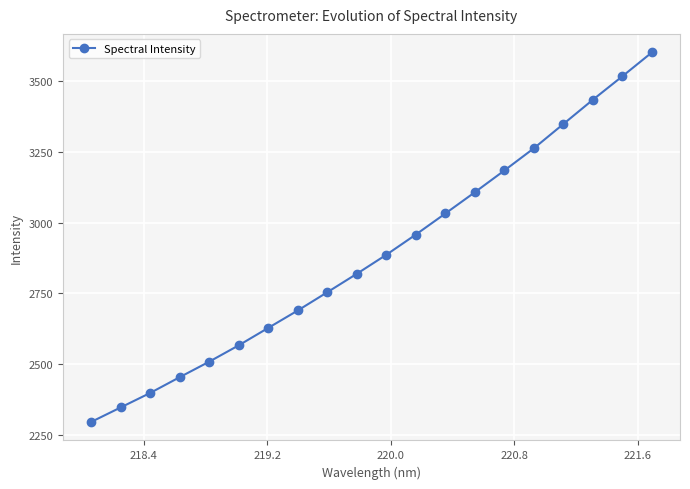

What is the difference between the second highest and minimum values?

1220.5